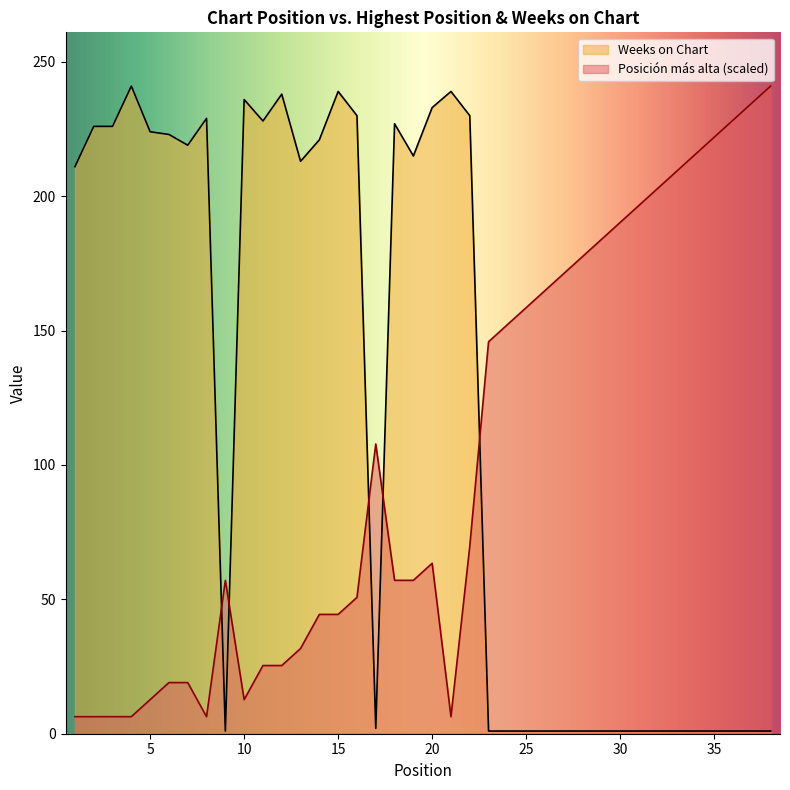

Which series has the largest total across all categories?

Weeks on Chart